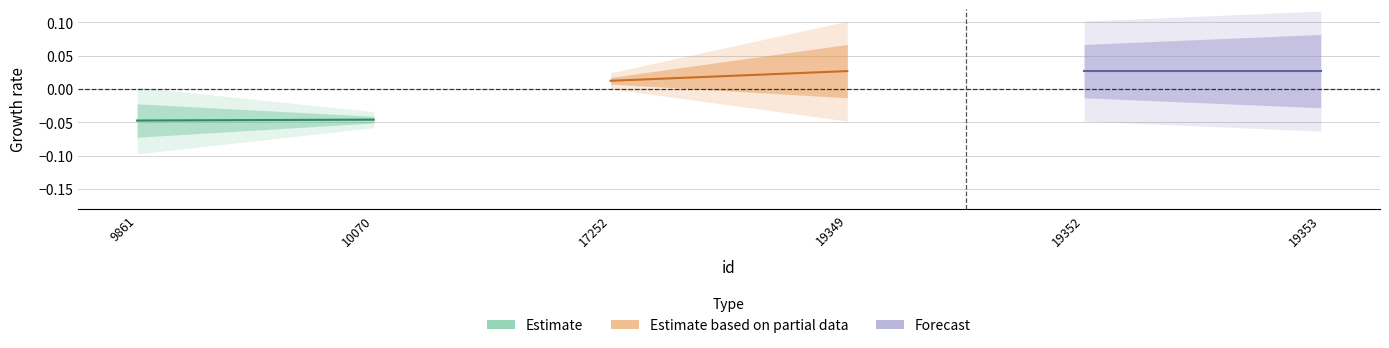

How many lines are shown in the chart?

3